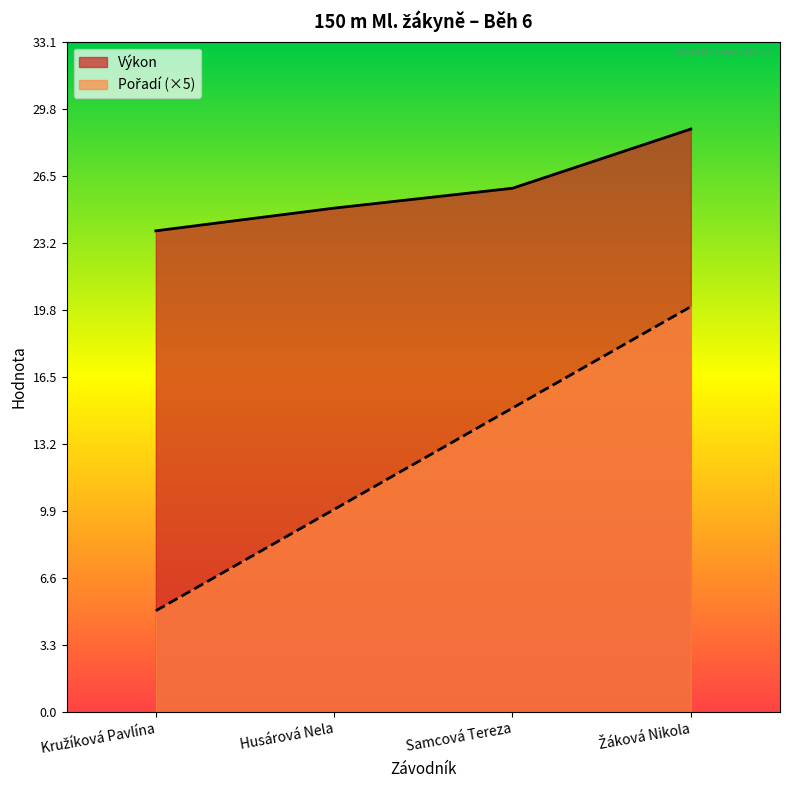

True or false: Pořadí and Výkon cross at least once.

False